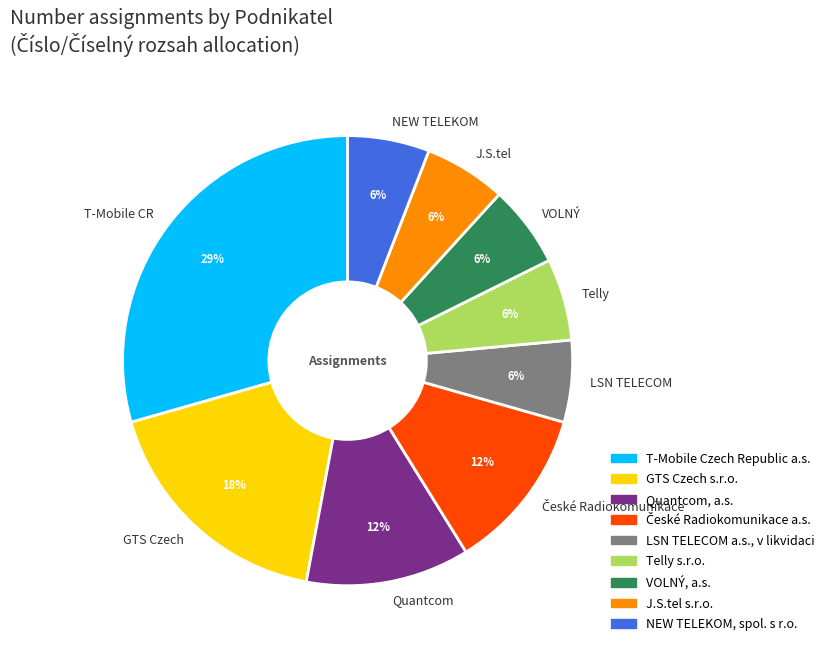

To the nearest percent, what is the average slice percentage?

11%